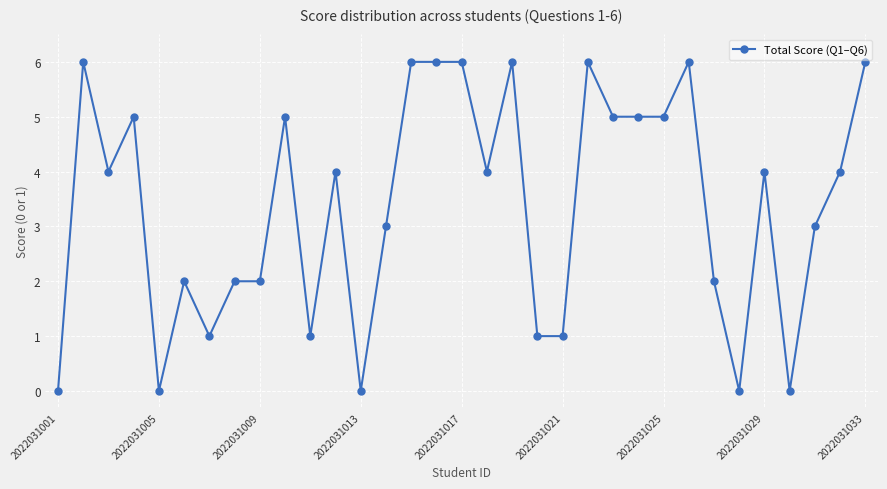

What is the value of the 24th point from the left?

5